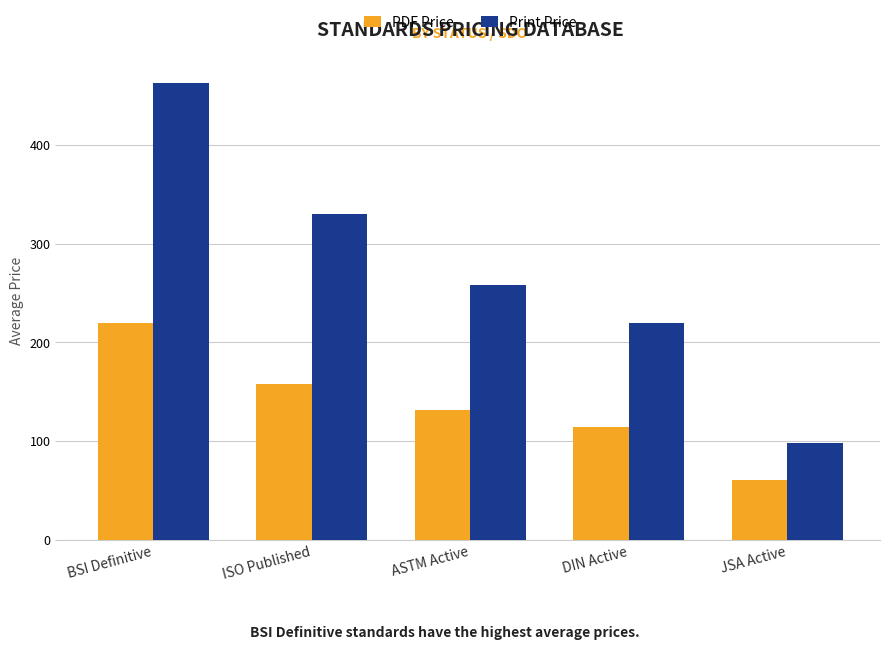

Which category has the highest value in the PDF Price series?

BSI Definitive